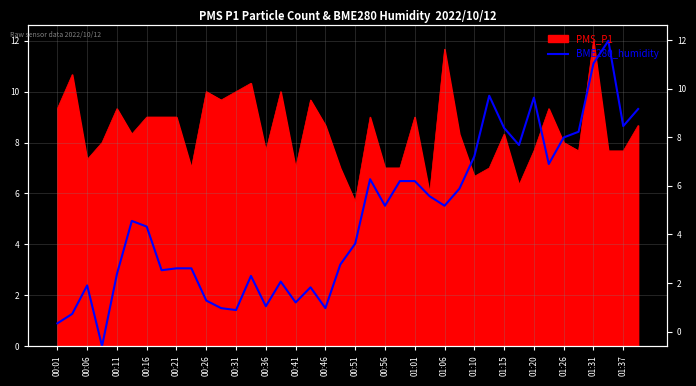

Reading right to left, extract all data points from this chart.

9.3	8.6	12.0	11.1	8.4	8.2	7.2	9.8	7.9	8.6	9.8	7.5	6.2	5.5	5.9	6.5	6.5	5.5	6.6	4.0	3.2	1.5	2.3	1.7	2.5	1.6	2.8	1.4	1.5	1.8	3.1	3.1	3.0	4.7	4.9	2.8	0.0	2.4	1.3	0.9